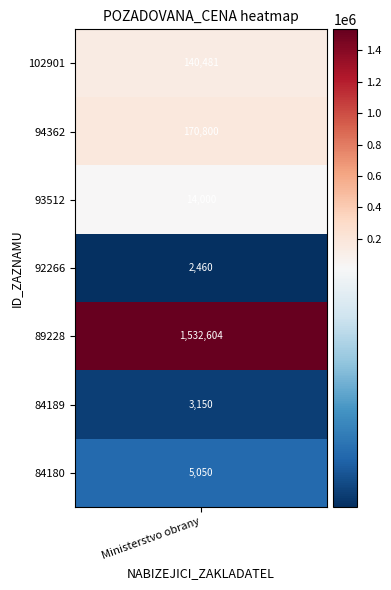

Reading left to right, what are all the values shown in this chart?

0=140481	1=170800	2=14000	3=2460	4=1532604	5=3150	6=5050